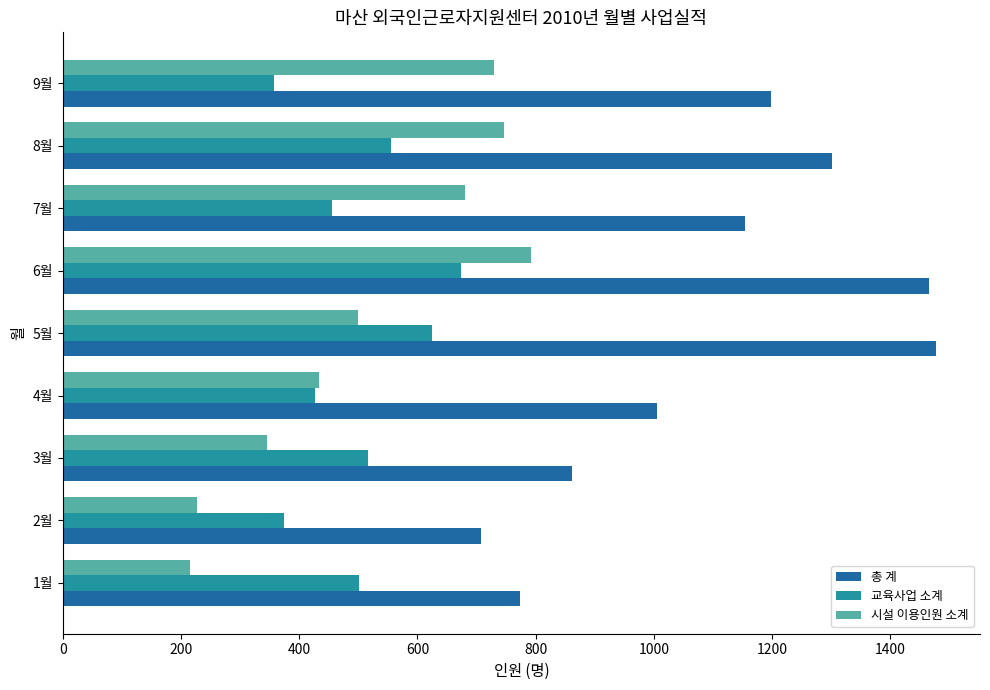

Which series has the largest total across all categories?

총 계